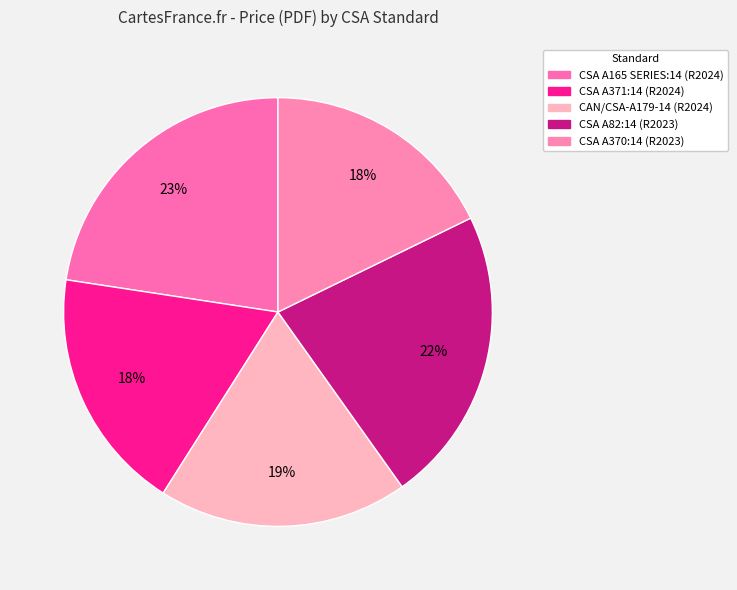

How many segments does this pie chart have?

5